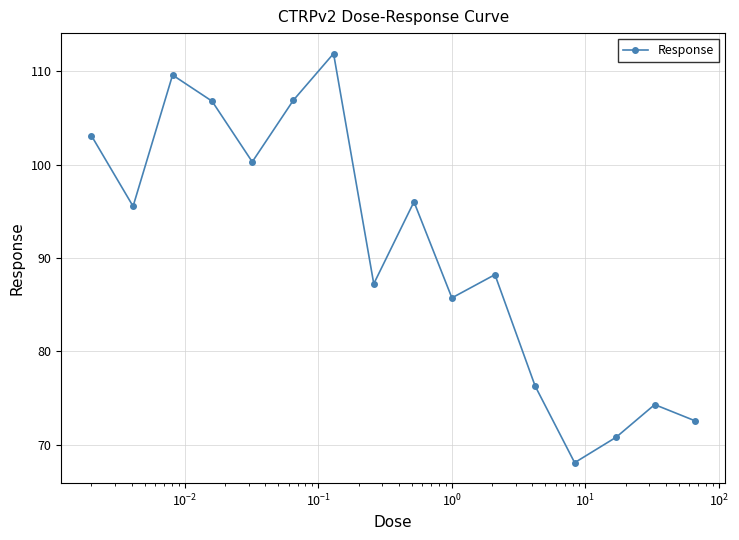

What is the smallest value displayed?

68.1